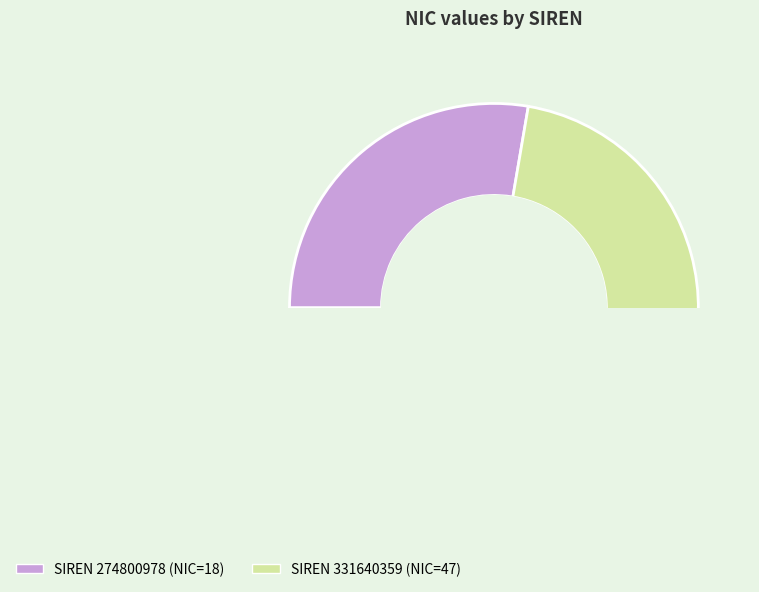

To the nearest percent, what is the combined percentage of 274800978 and 331640359?

100%